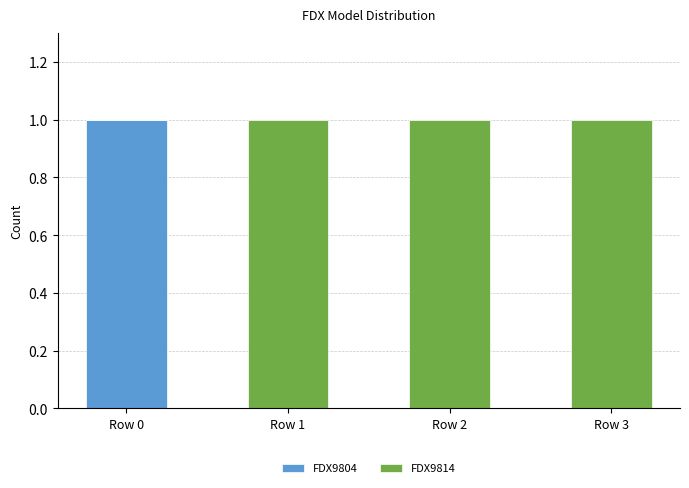

Does the chart contain stacked bars?

Yes